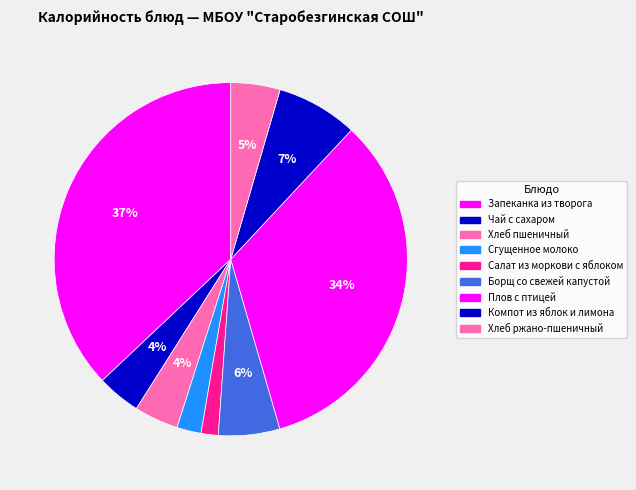

To the nearest percent, what is the average slice percentage?

11%